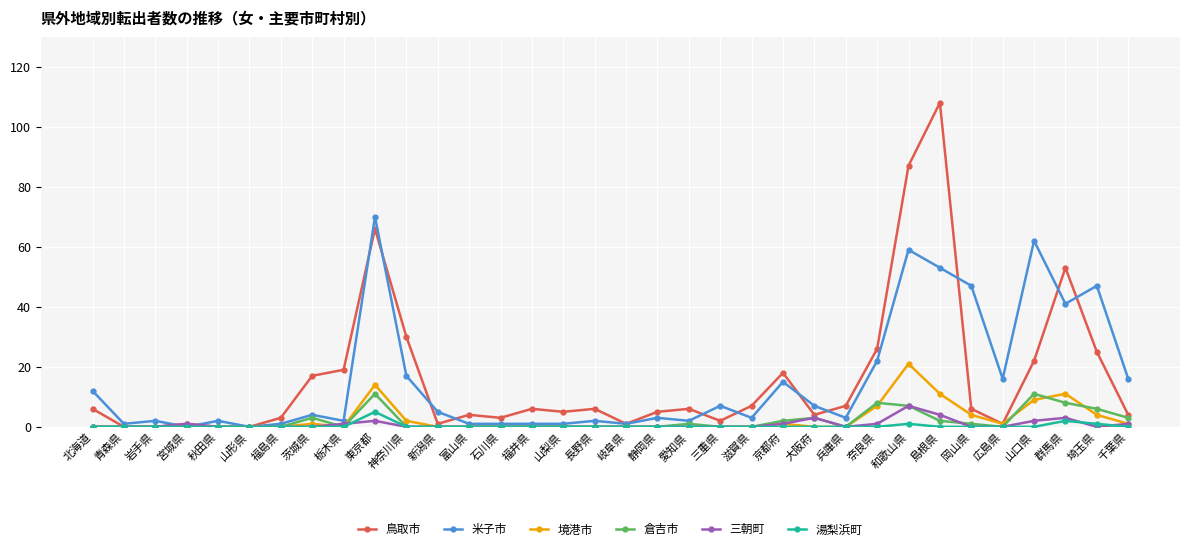

The 鳥取市 series shows 2 at 三重県. True or false?

True